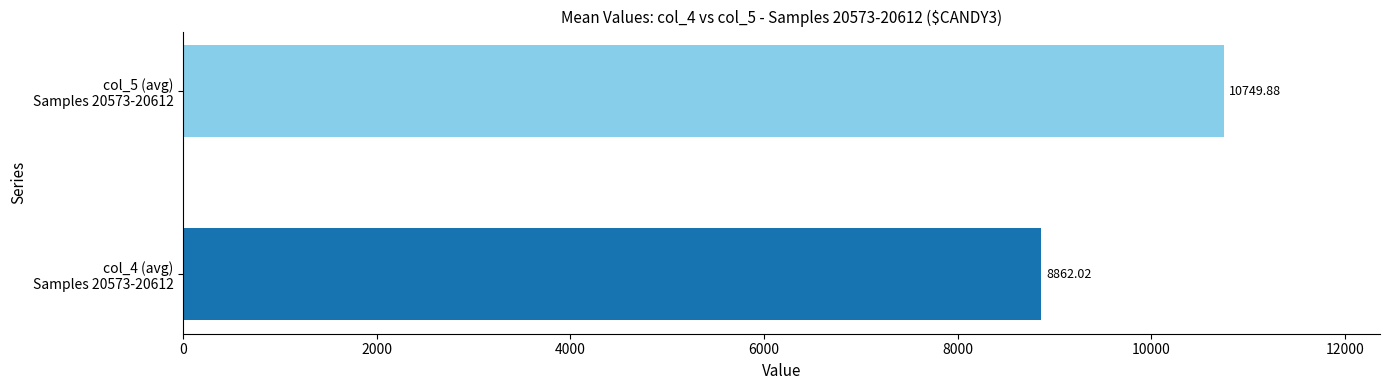

List the series in order of their overall mean, lowest first.

col_4, col_5